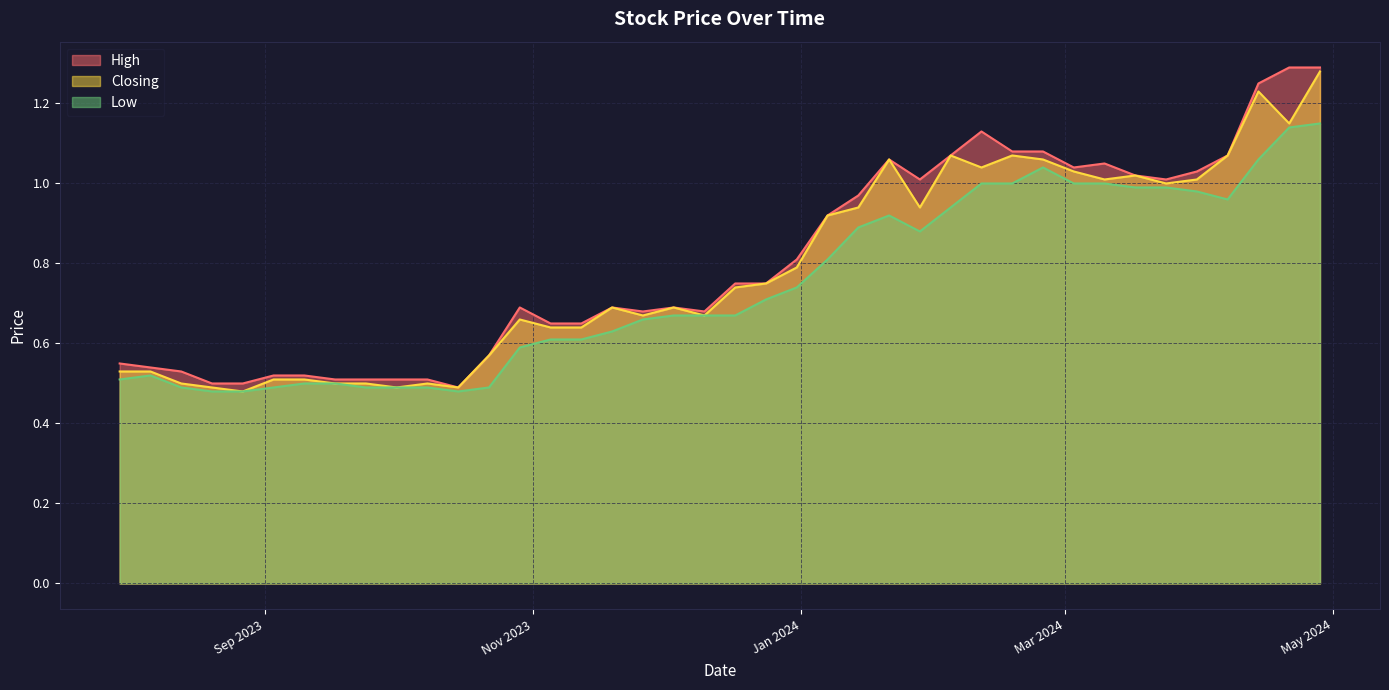

What is the difference between the maximum and second lowest values in the High series?

0.8